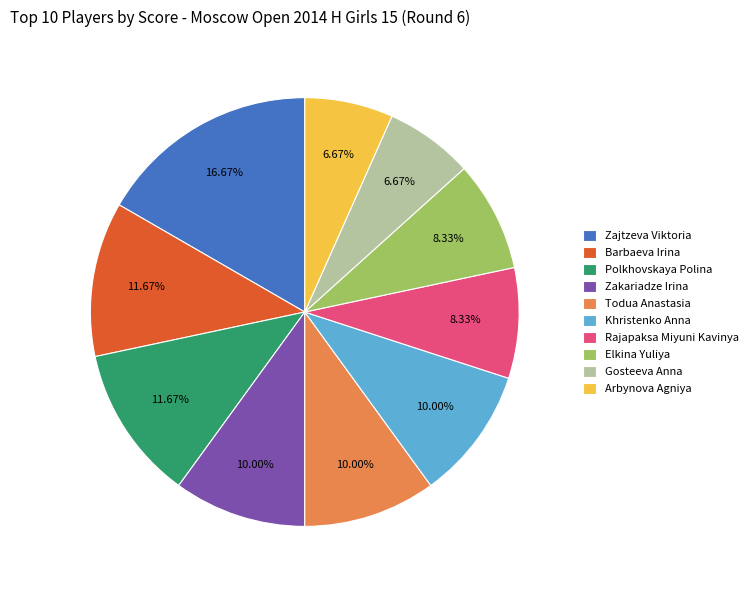

Is it true that Barbaeva Irina is 18% of the pie?

False